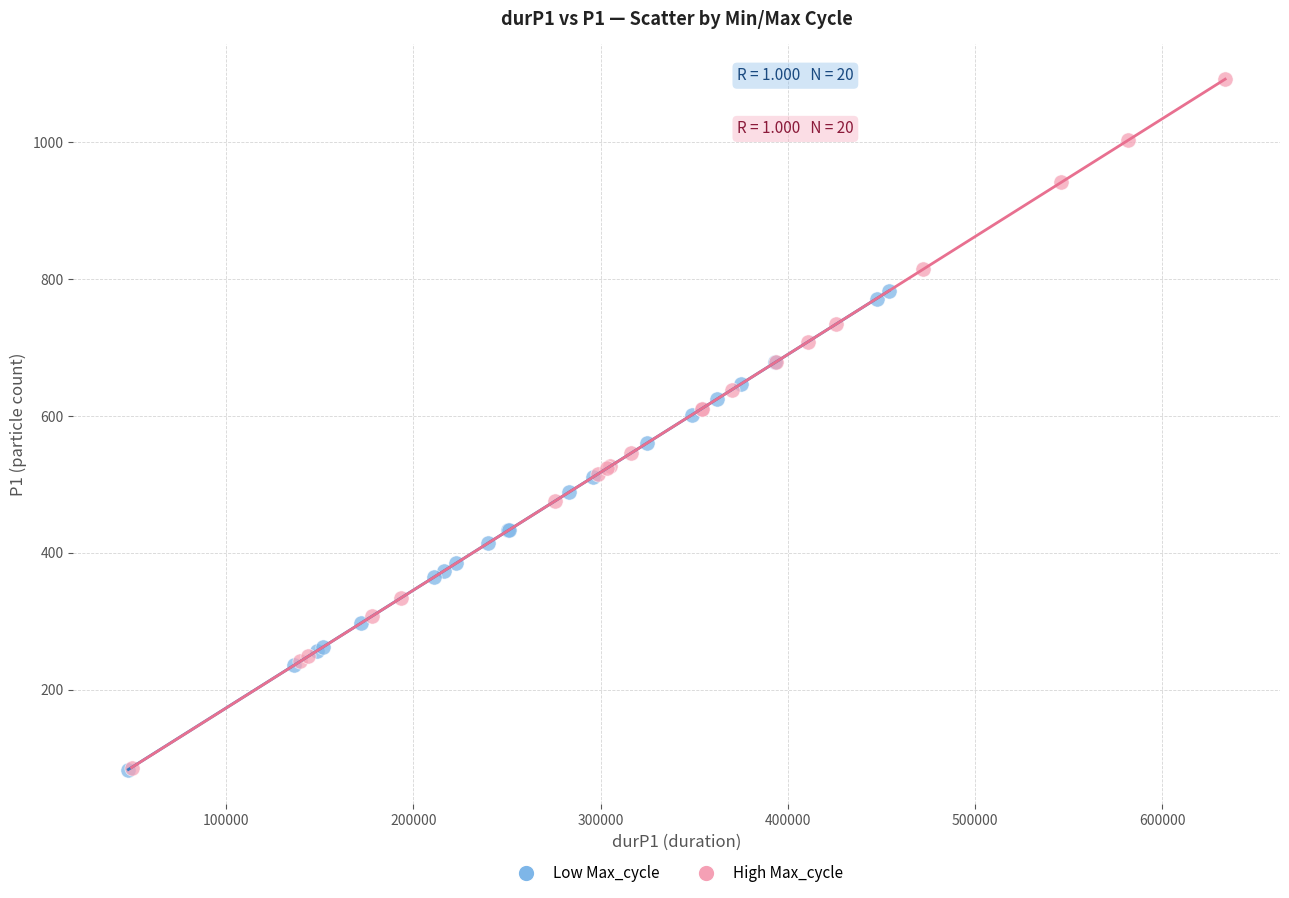

Which series contains the highest Y value?

High Max_cycle